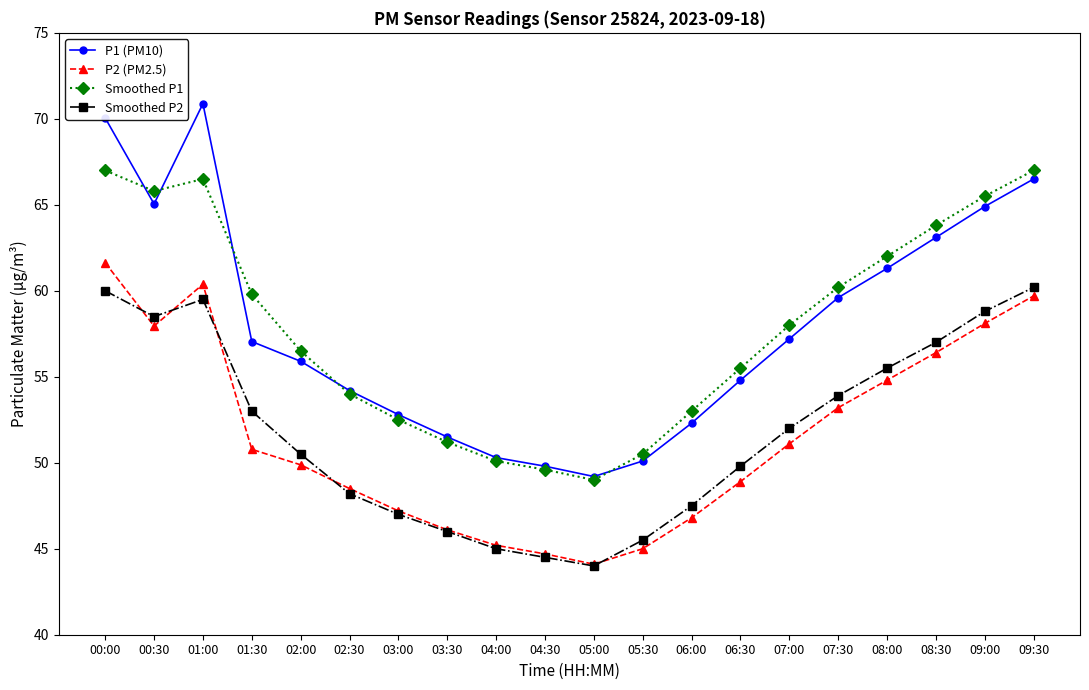

Which series changed the most between 03:30 and 04:30?

P1 (PM10)